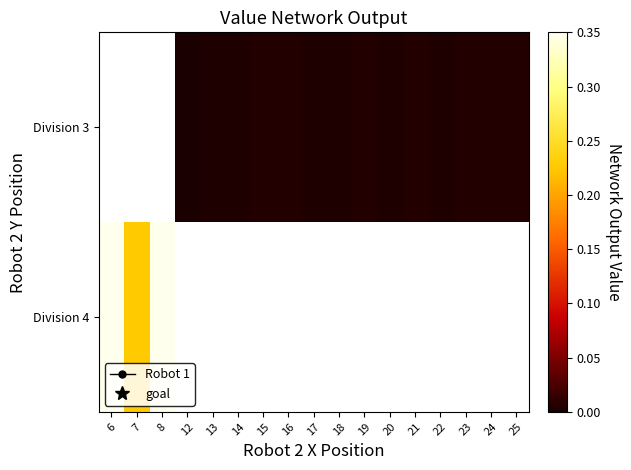

Which label corresponds to the smallest value in the chart?

12